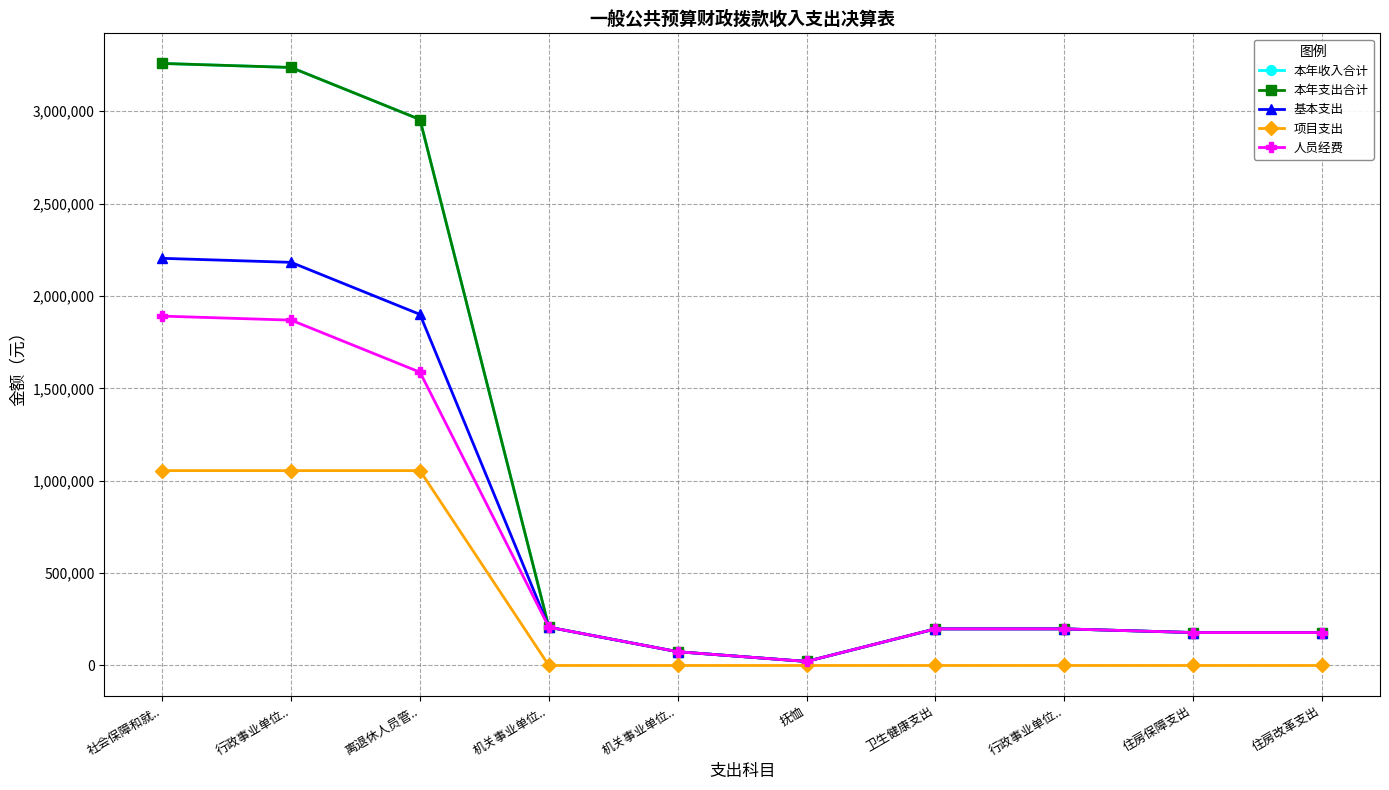

At which label does 本年支出合计 first exceed 198117?

社会保障和就..